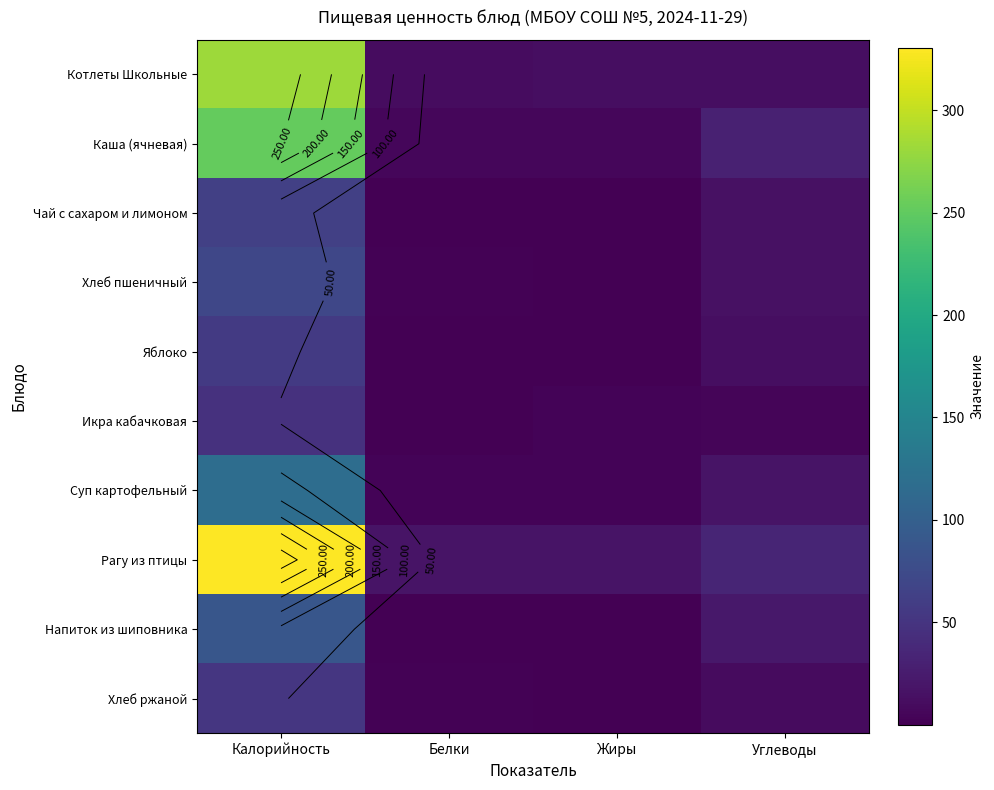

What is the lowest value of the Яблоко series?

0.5